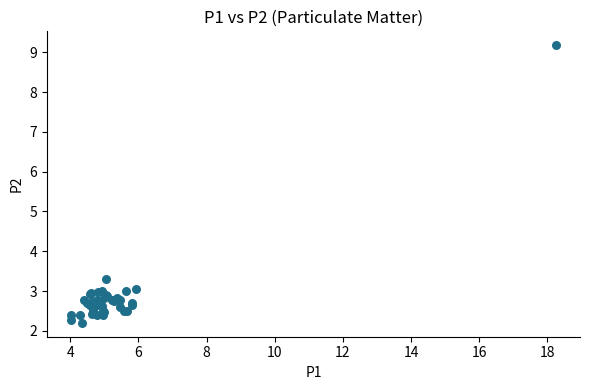

What Y value in the scatter plot is closest to 5?

3.3